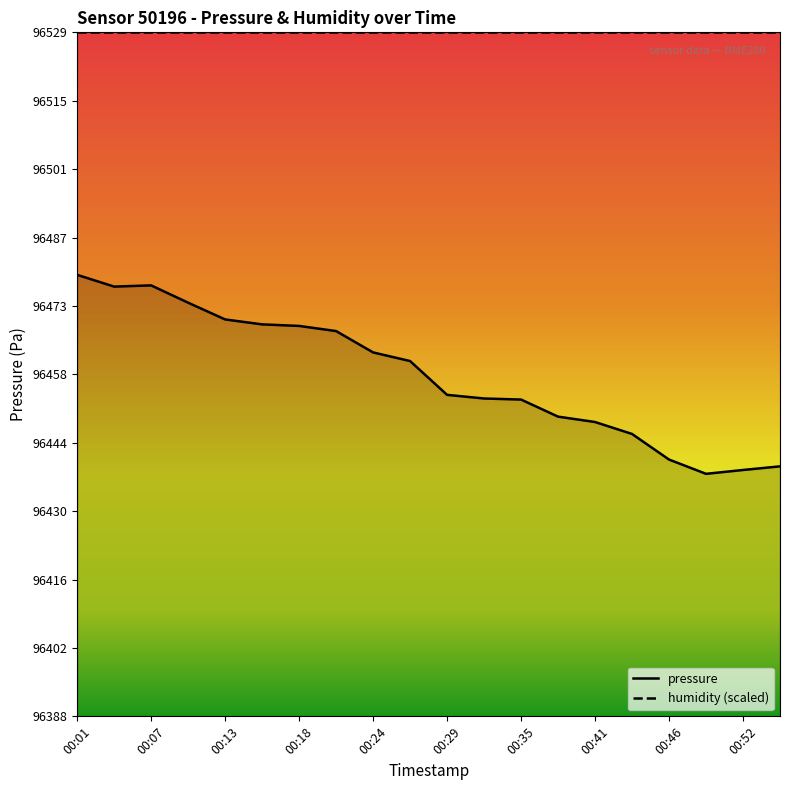

The chart shows a value of 170293.5 at 00:35. True or false?

False